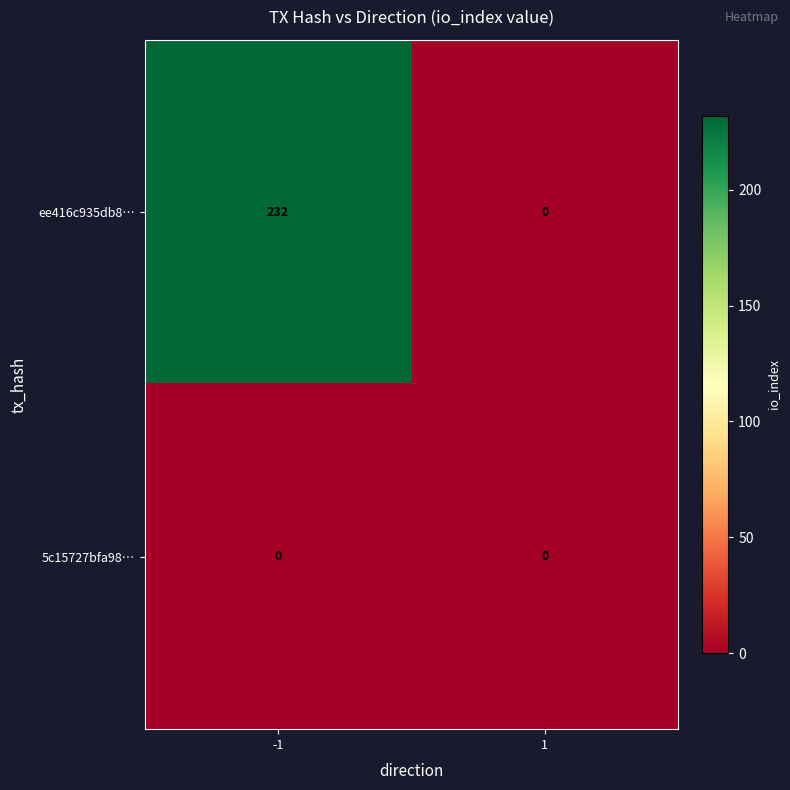

Count the number of categories in the chart.

2